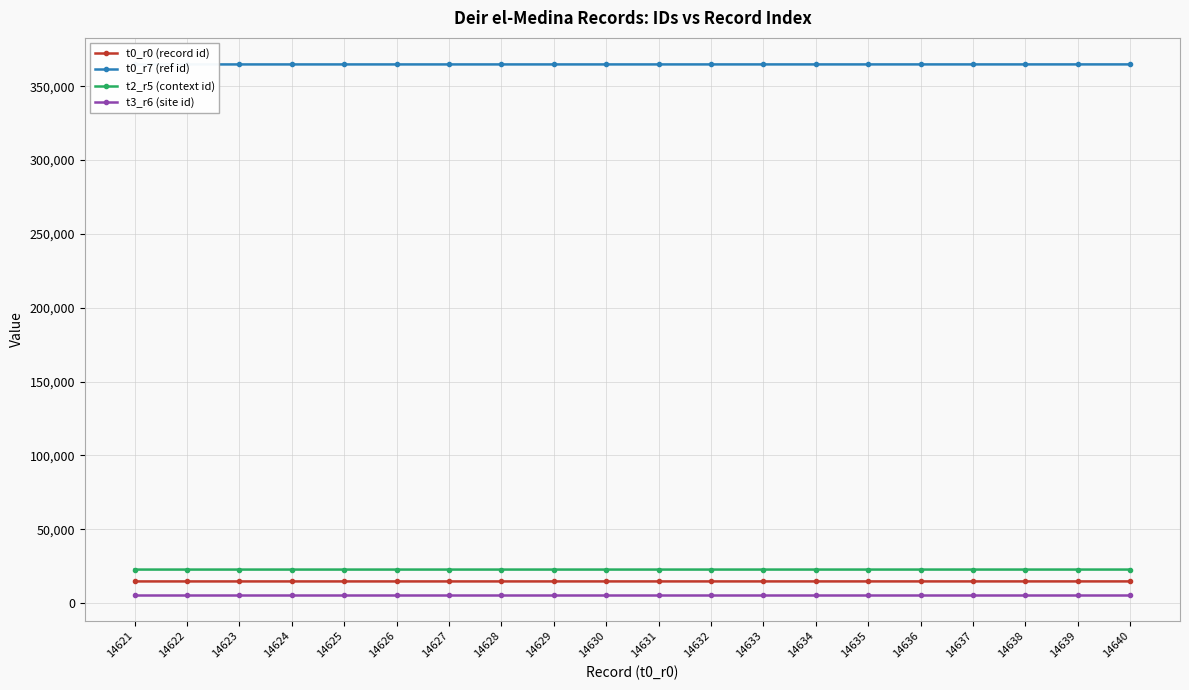

Is this an area chart (filled region under the line)?

No